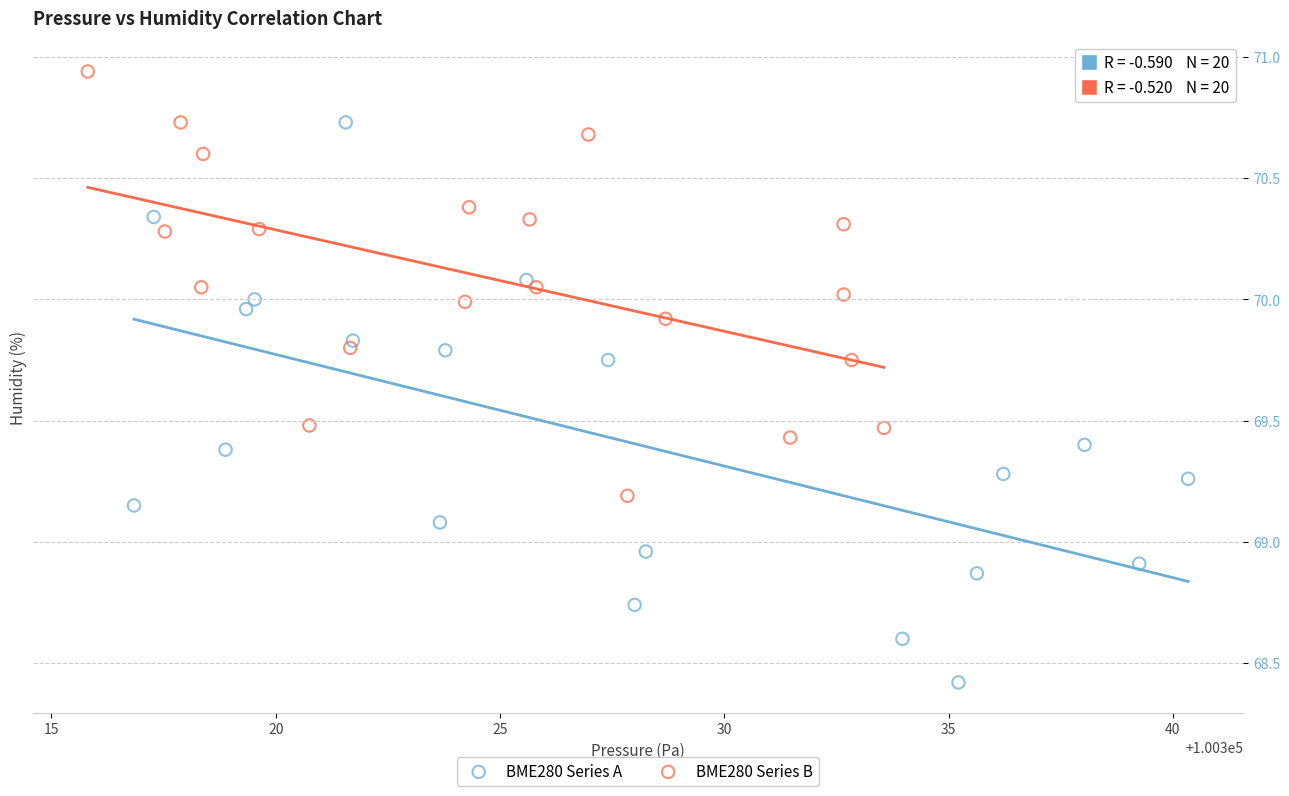

Which series contains the lowest Y value?

BME280 Series A